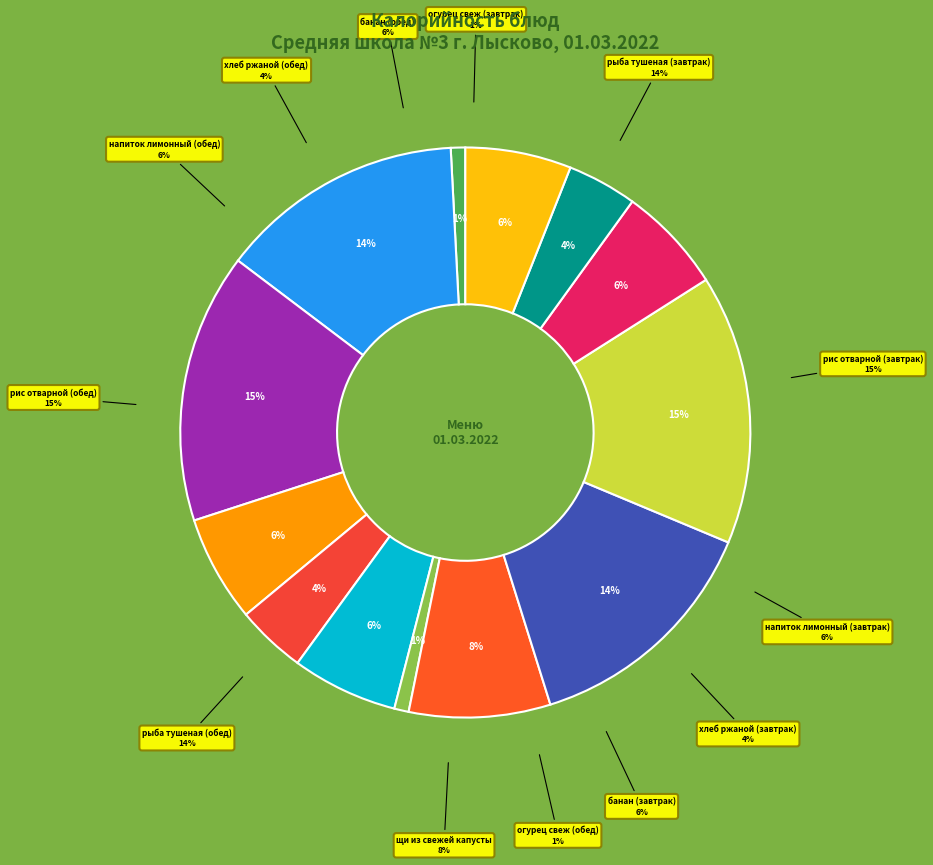

How many segments does this pie chart have?

13